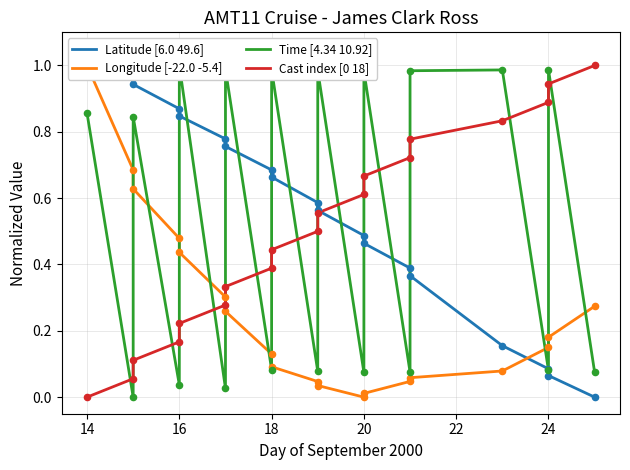

What are all the series names shown in the legend?

Latitude [6.0 49.6], Longitude [-22.0 -5.4], Time [4.34 10.92], Cast index [0 18]